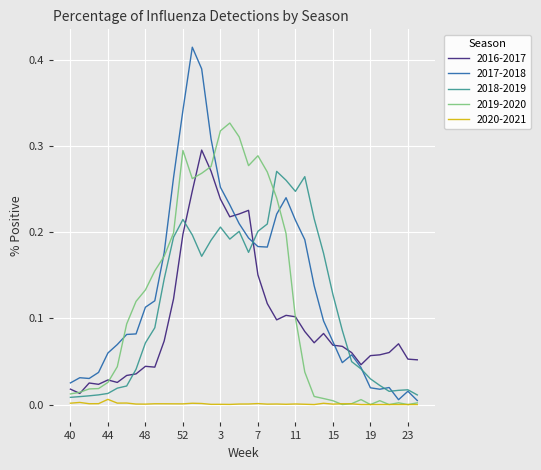

Rank the series by their maximum value, from lowest to highest.

2020-2021, 2018-2019, 2016-2017, 2019-2020, 2017-2018